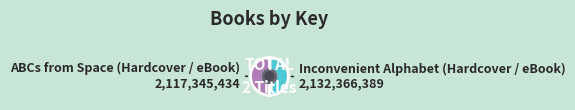

The ABCs from Space (Hardcover / eBook) slice represents 50% of the pie. True or false?

True